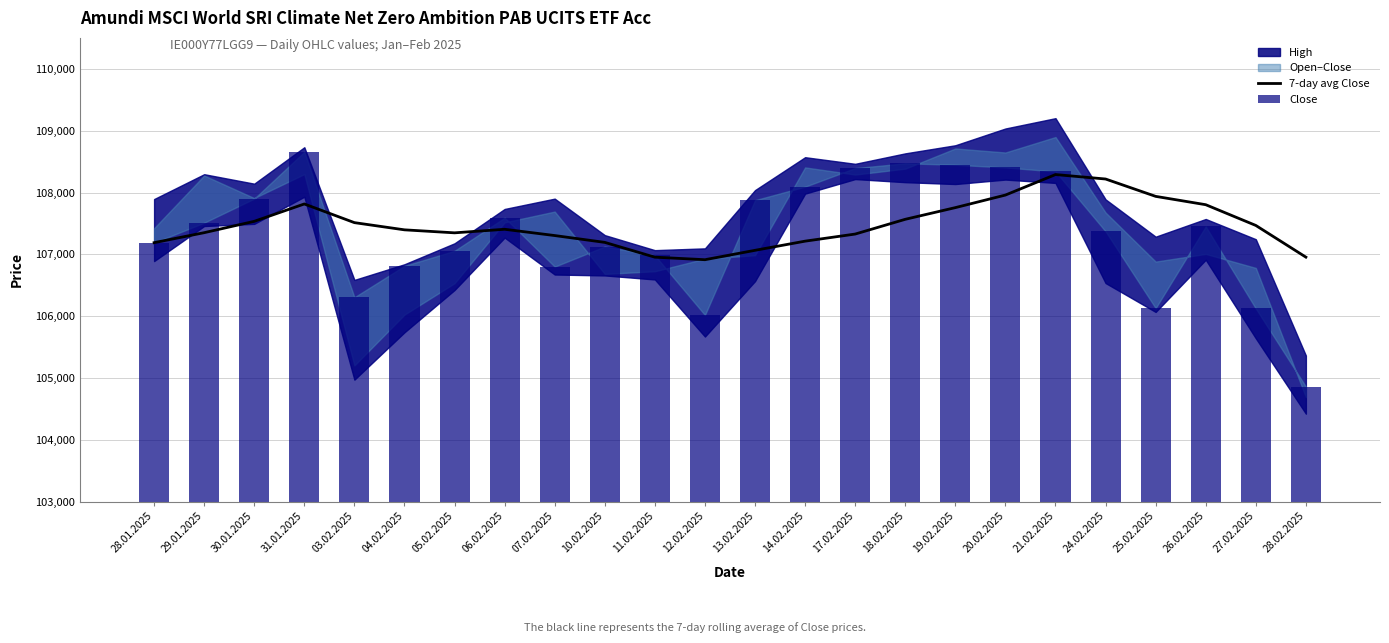

True or false: 7-day avg Close has a value of 107328.3 at 17.02.2025.

True